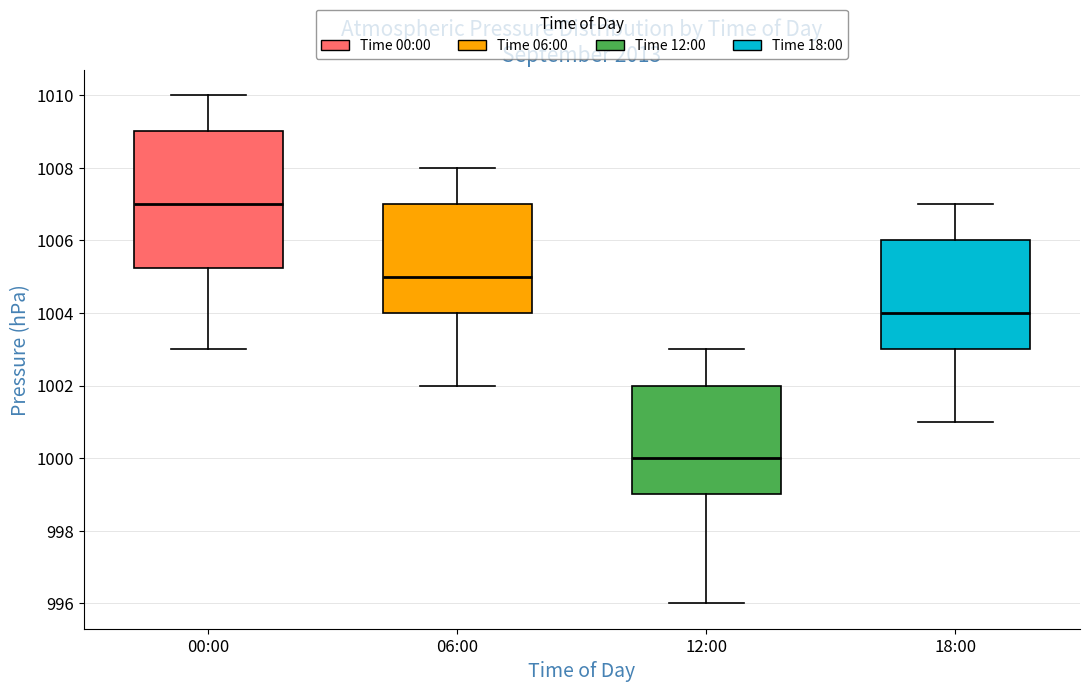

Reading left to right, transcribe this box plot: for each box, give where its median line is, the range the box spans, and where its two whiskers end, as read against the y-axis. The values are not printed on the chart, so give them approximately, as read against the axis.

00:00: median 1007.0, box 1005.2 to 1009.0, whiskers 1003.0 to 1010.0
06:00: median 1005.0, box 1004.0 to 1007.0, whiskers 1002.0 to 1008.0
12:00: median 1000.0, box 999.0 to 1002.0, whiskers 996.0 to 1003.0
18:00: median 1004.0, box 1003.0 to 1006.0, whiskers 1001.0 to 1007.0